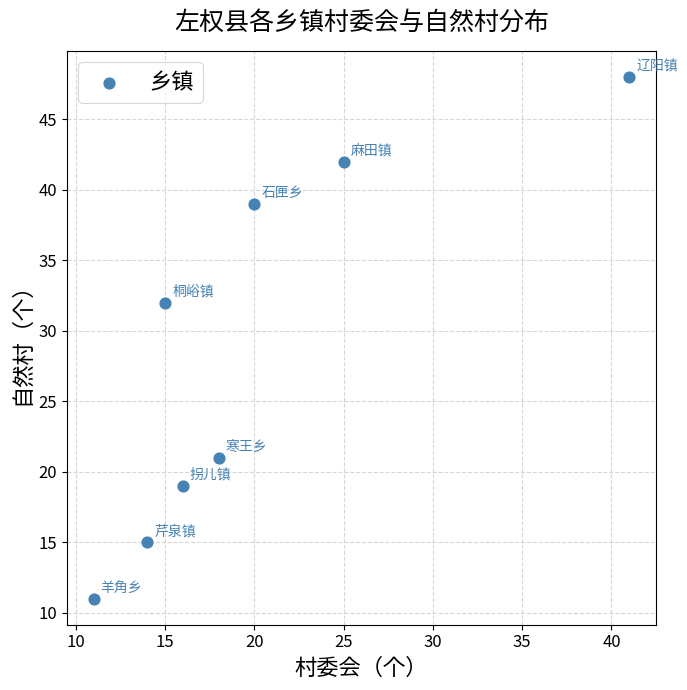

What Y value in the scatter plot is closest to 29?

32